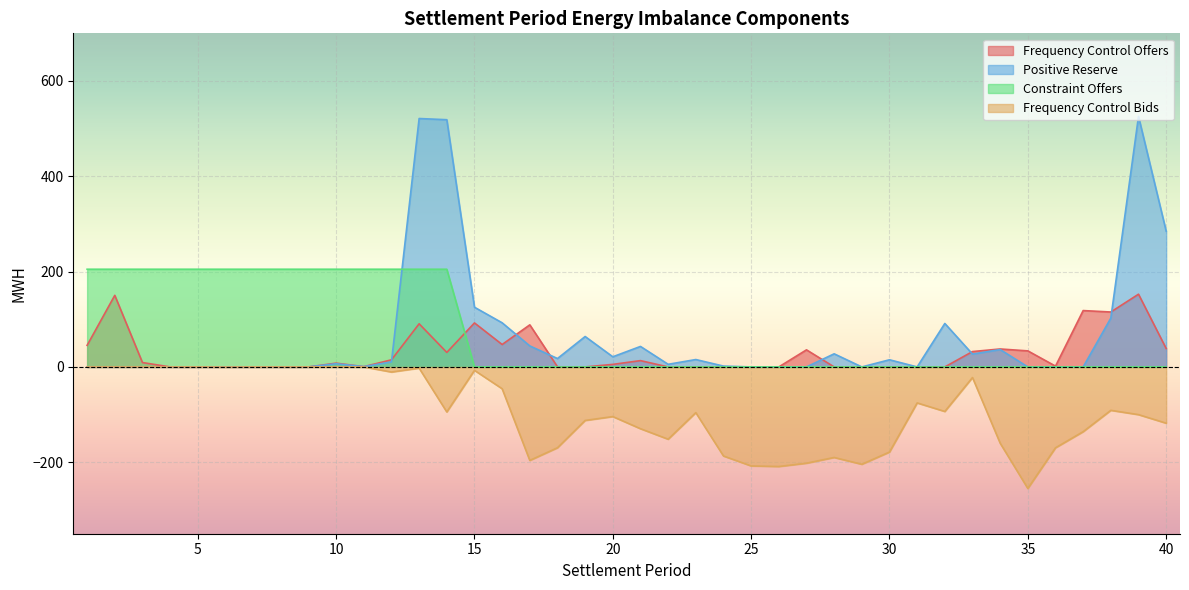

What is the total value across all series at 38?

126.7